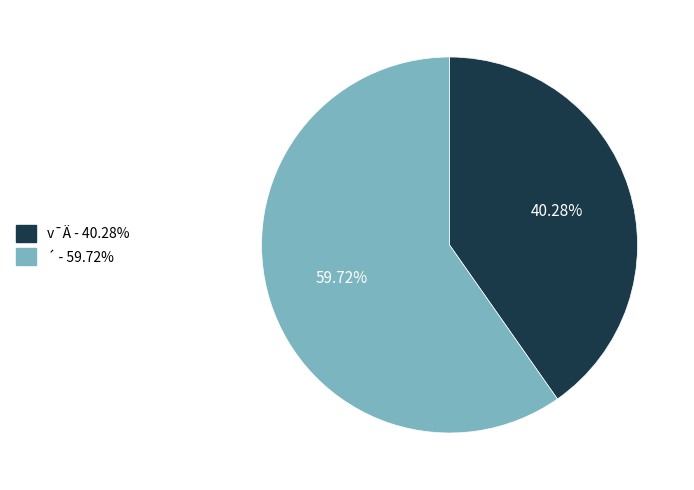

Does v¯Ä represent more than half of the total?

No